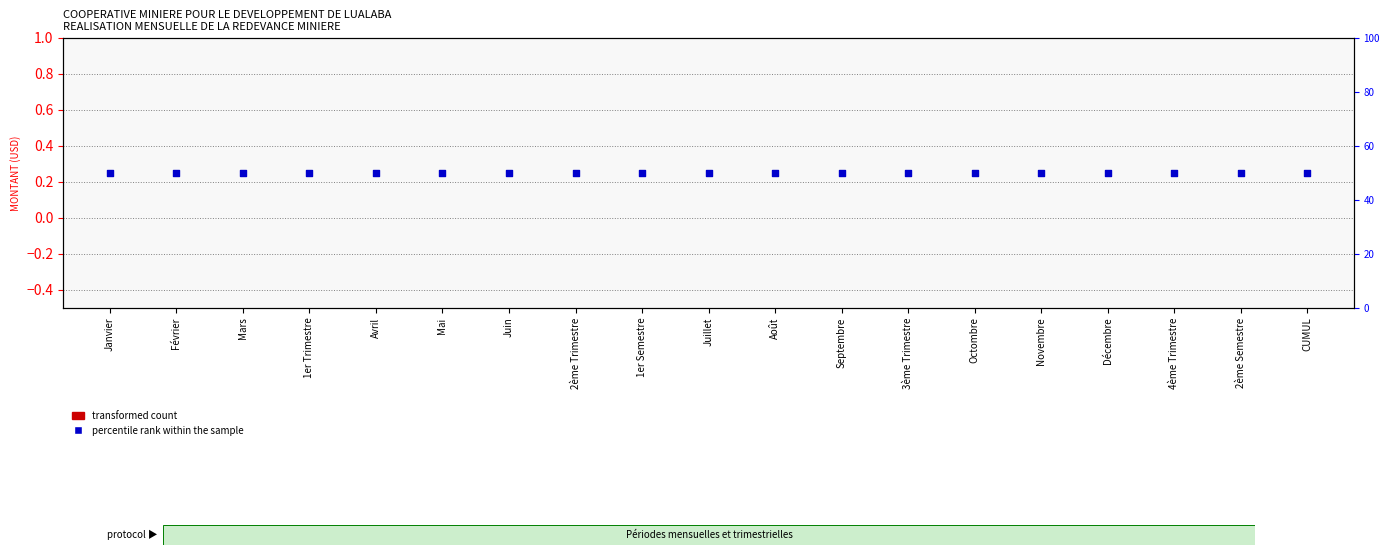

Is the value of transformed count at 1er Trimestre greater than the value of percentile rank within the sample at Février?

No